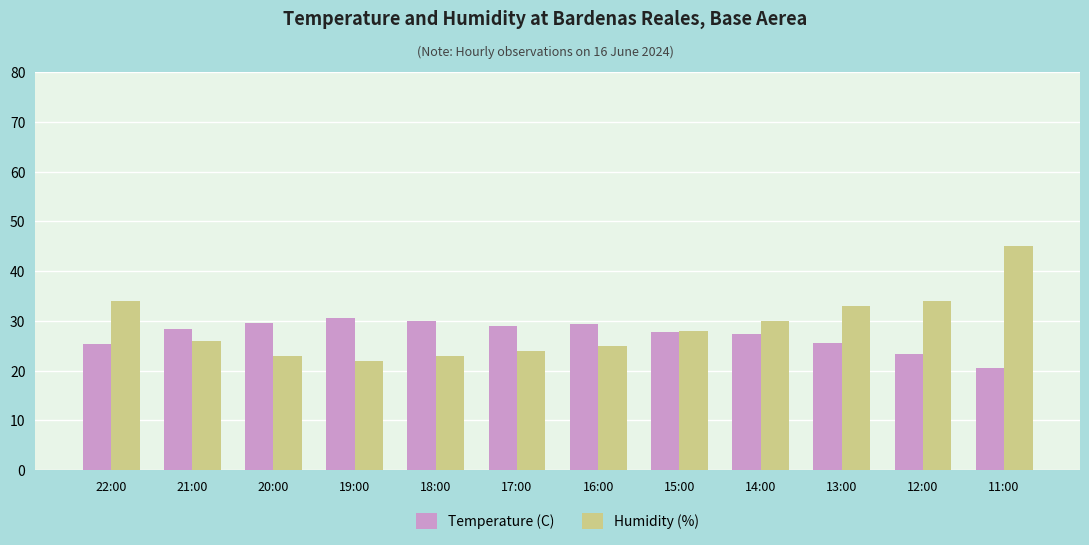

What is the label of the 9th bar from the left?

14:00